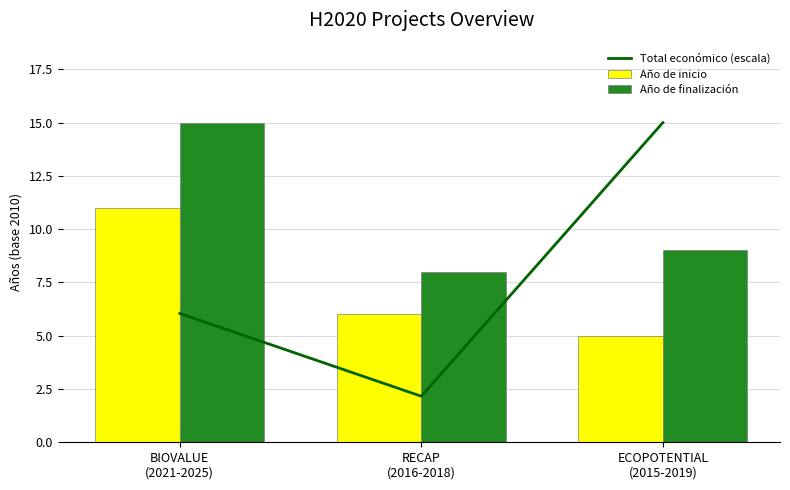

What is the value of the Total económico (escala) bar at the 2nd from the left?

2.2